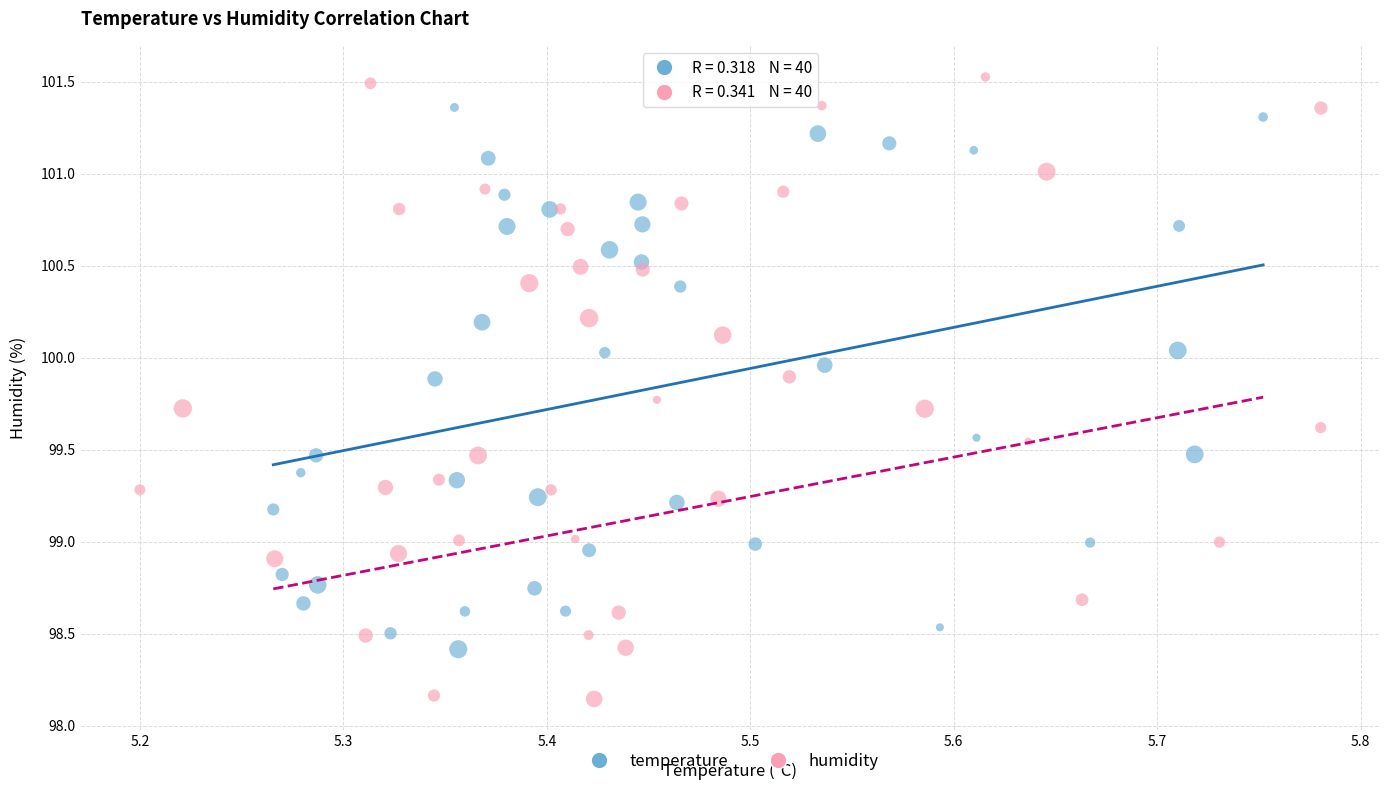

Which series reaches the minimum Y coordinate?

humidity